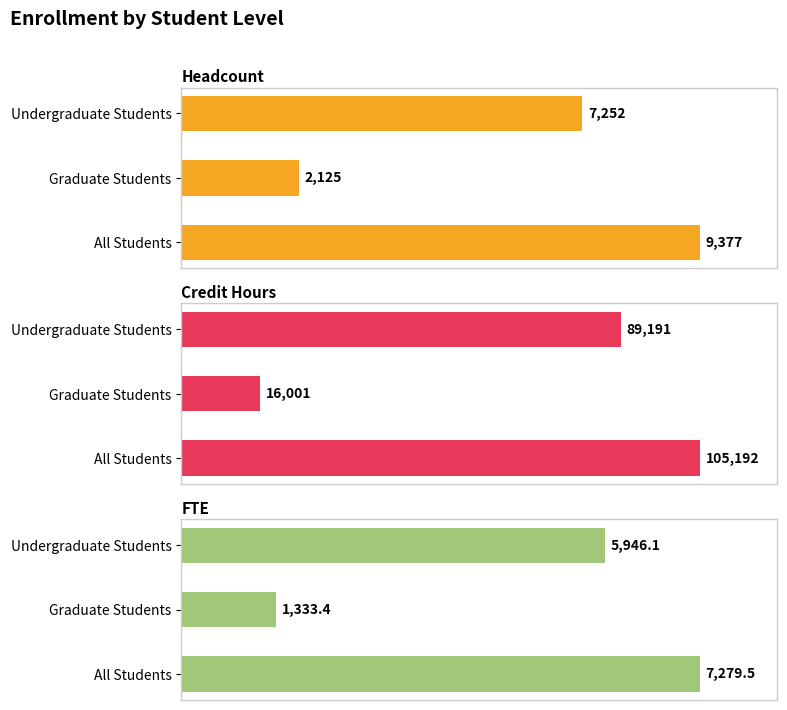

Between Graduate Students and All Students, which series saw the biggest shift?

Credit Hours